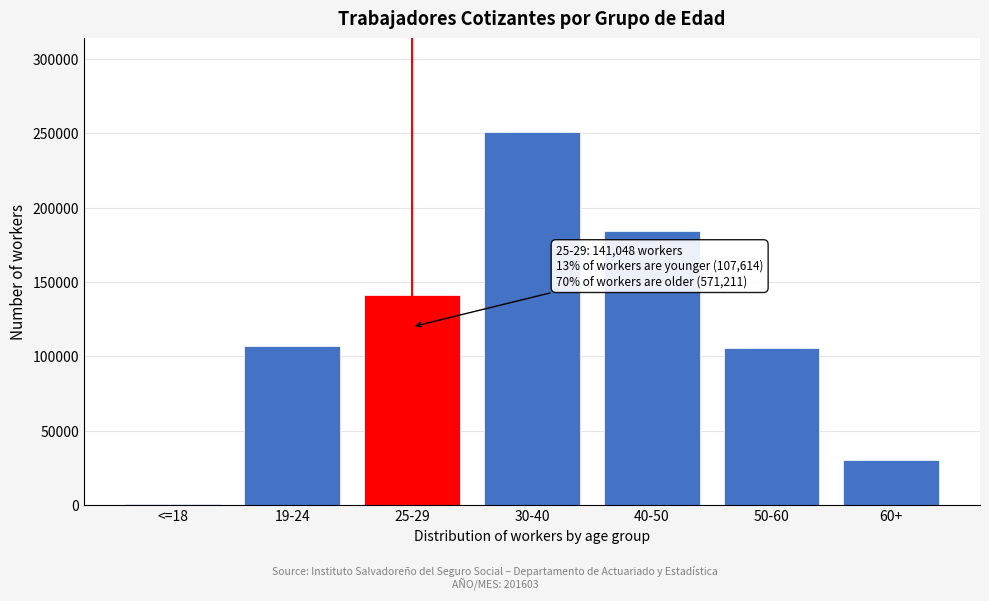

What is the average value?

117125